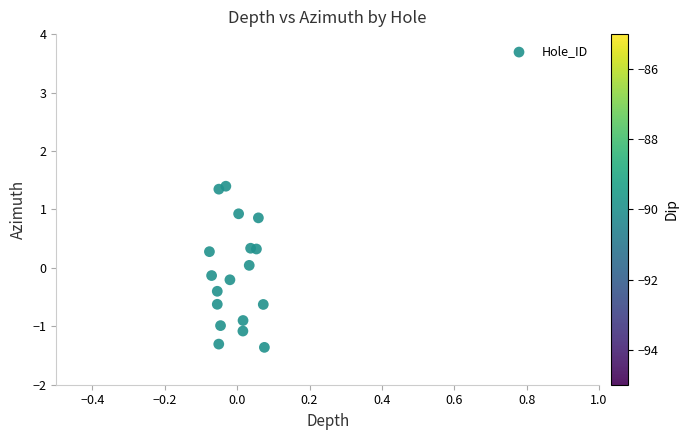

What is the range of Y values (max minus min)?

2.8